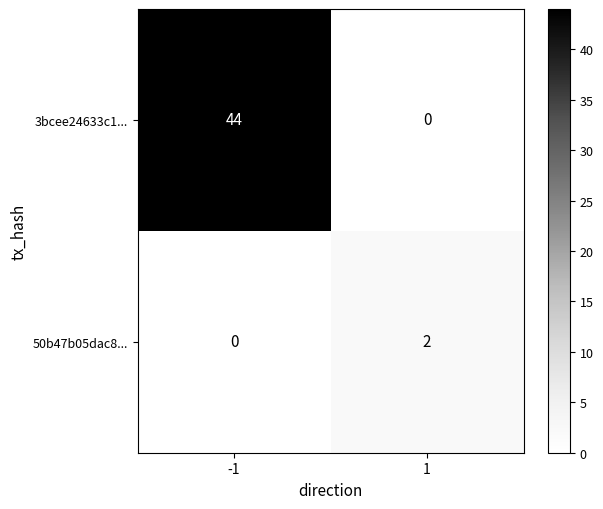

Reading left to right, extract all data points from this chart.

3bcee24633c1...: -1=44	1=0
50b47b05dac8...: -1=0	1=2